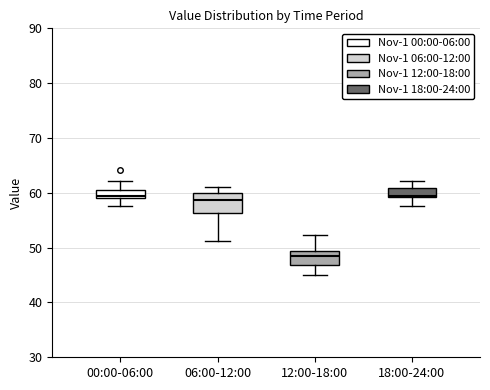

Which box's median line is the lowest?

12:00-18:00